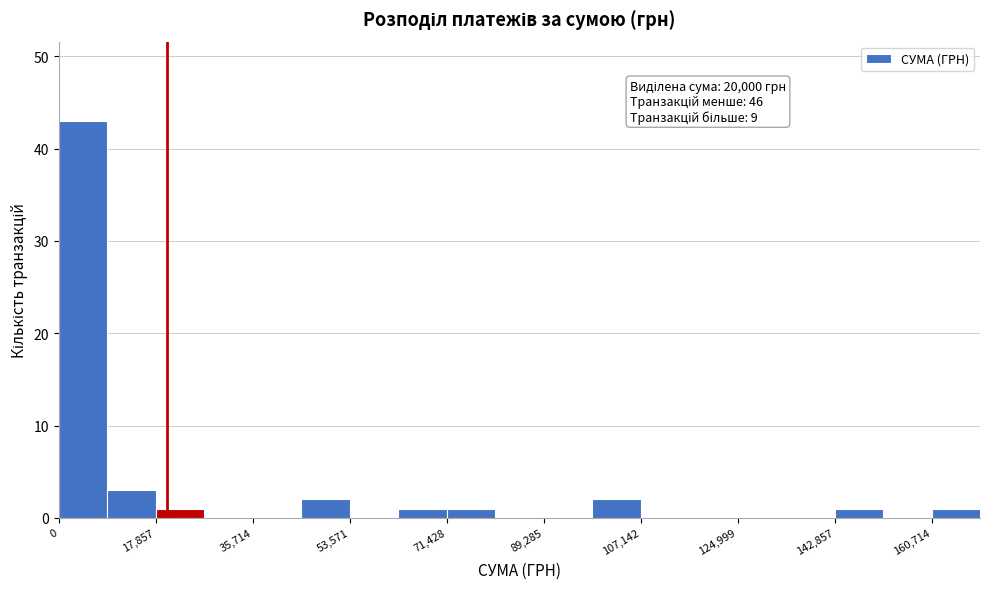

Over which range of the x-axis is the bar tallest?

0 to 8000